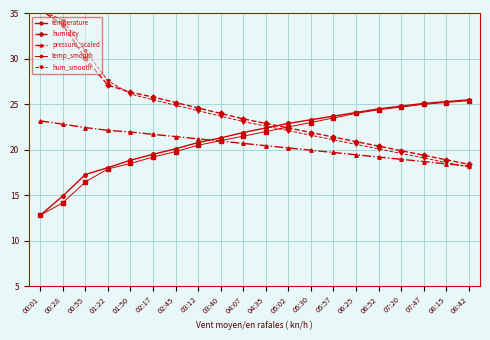

Reading left to right, list all the values displayed in this chart.

temperature: 12.8	14.9	17.3	18.0	18.9	19.5	20.1	20.8	21.3	21.9	22.4	22.9	23.3	23.7	24.1	24.5	24.8	25.1	25.3	25.5
humidity: 35.4	33.8	30.1	27.1	26.3	25.8	25.2	24.6	24.0	23.4	22.9	22.4	21.9	21.4	20.9	20.4	19.9	19.4	18.9	18.4
pressure_scaled: 23.2	22.8	22.4	22.1	21.9	21.7	21.4	21.2	20.9	20.7	20.4	20.2	19.9	19.7	19.4	19.2	18.9	18.7	18.4	18.2
temp_smooth: 12.8	14.2	16.5	17.9	18.5	19.2	19.8	20.5	21.0	21.5	22.0	22.5	23.0	23.5	24.0	24.4	24.7	25.0	25.2	25.4
hum_smooth: 35.4	34.2	30.9	27.6	26.1	25.5	24.9	24.3	23.7	23.1	22.6	22.1	21.6	21.1	20.6	20.1	19.6	19.1	18.6	18.1